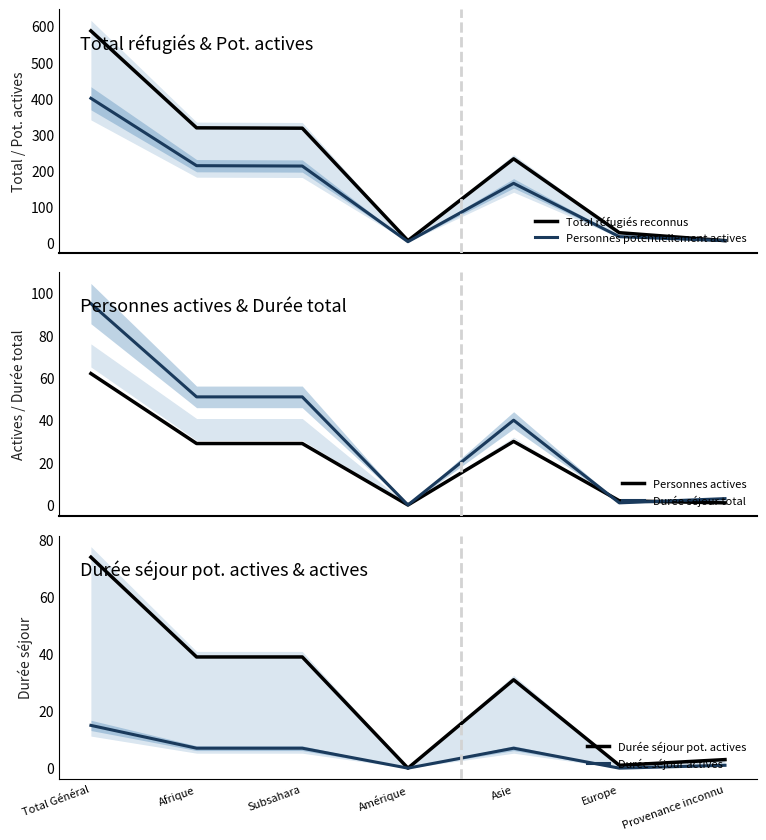

What is the difference between the second highest and minimum values in the Durée séjour total series?

51